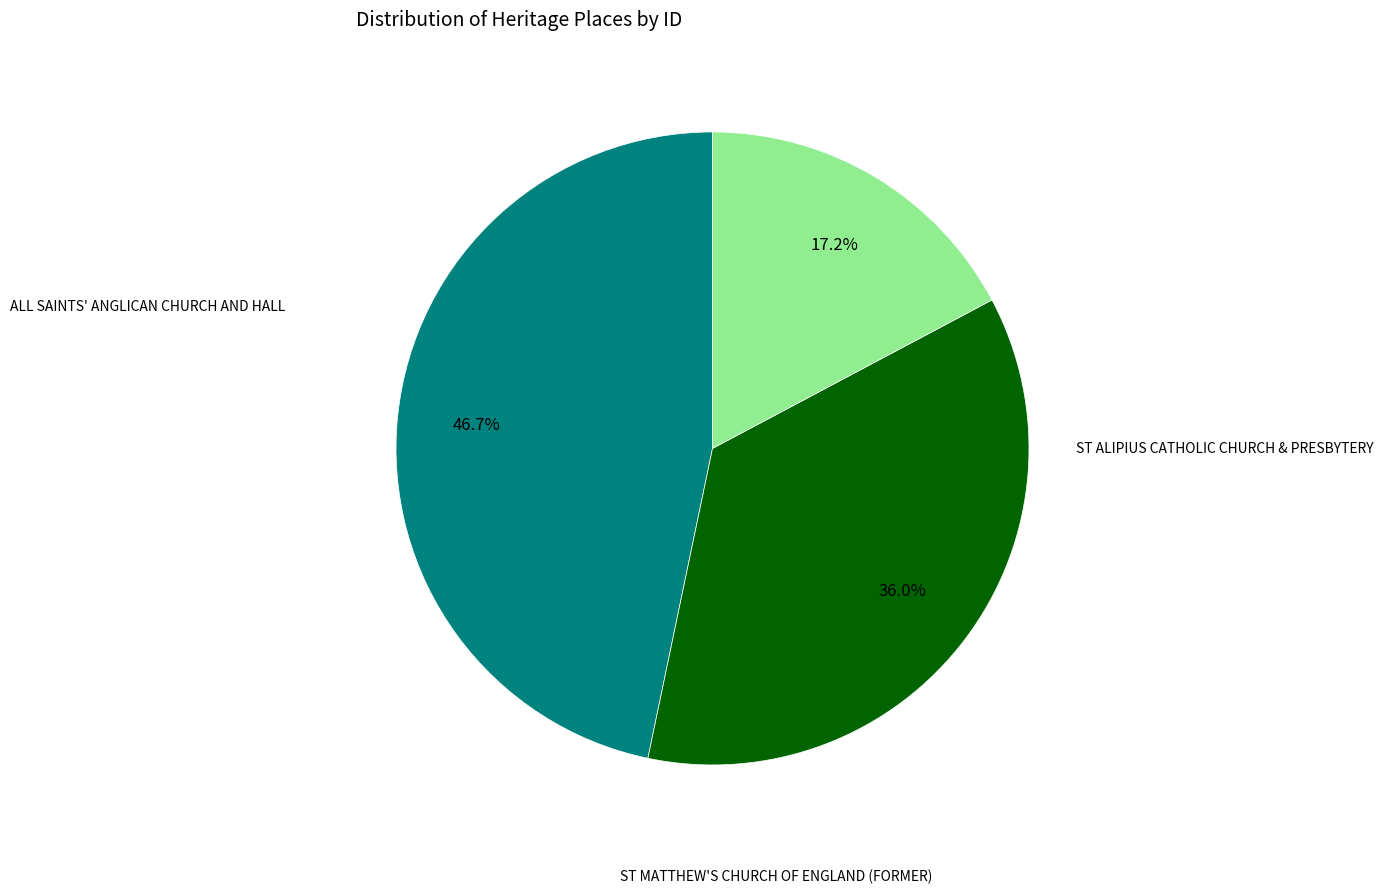

Does any single category account for the majority?

No